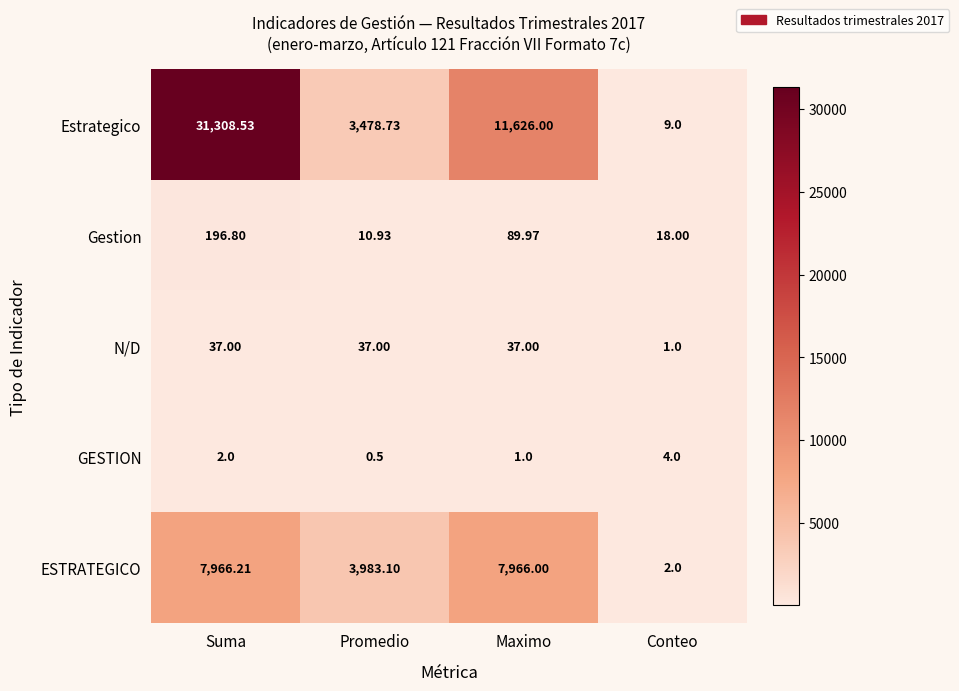

List the series in order of their peak value, lowest first.

GESTION, N/D, Gestion, ESTRATEGICO, Estrategico